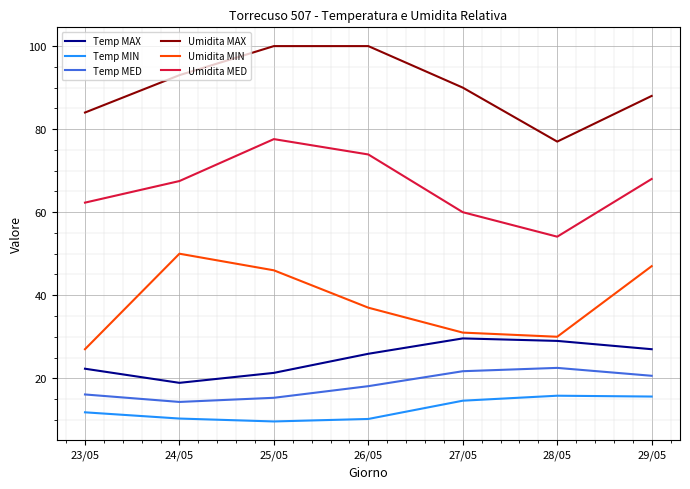

What is the sum of all Umidita MED values?

463.4